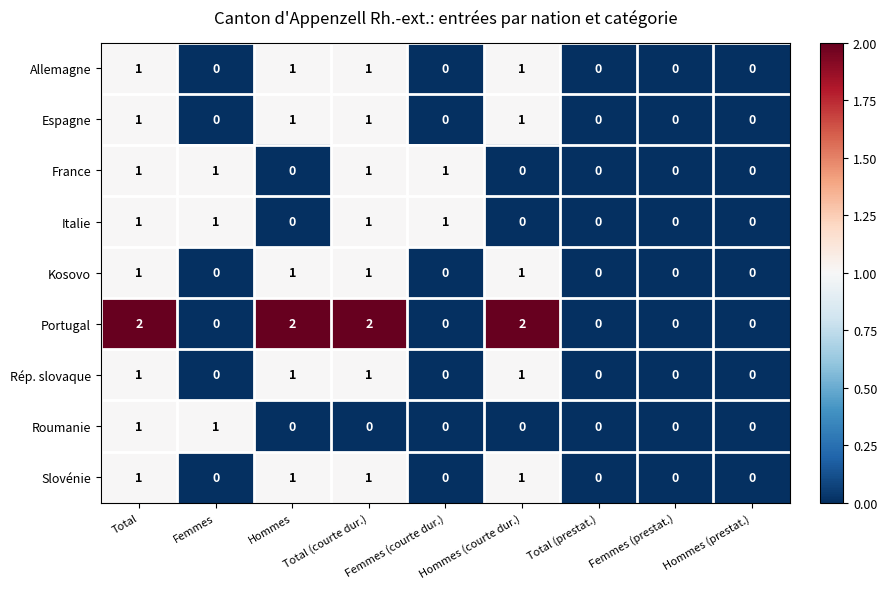

At which category is the sum across all series the highest?

Total